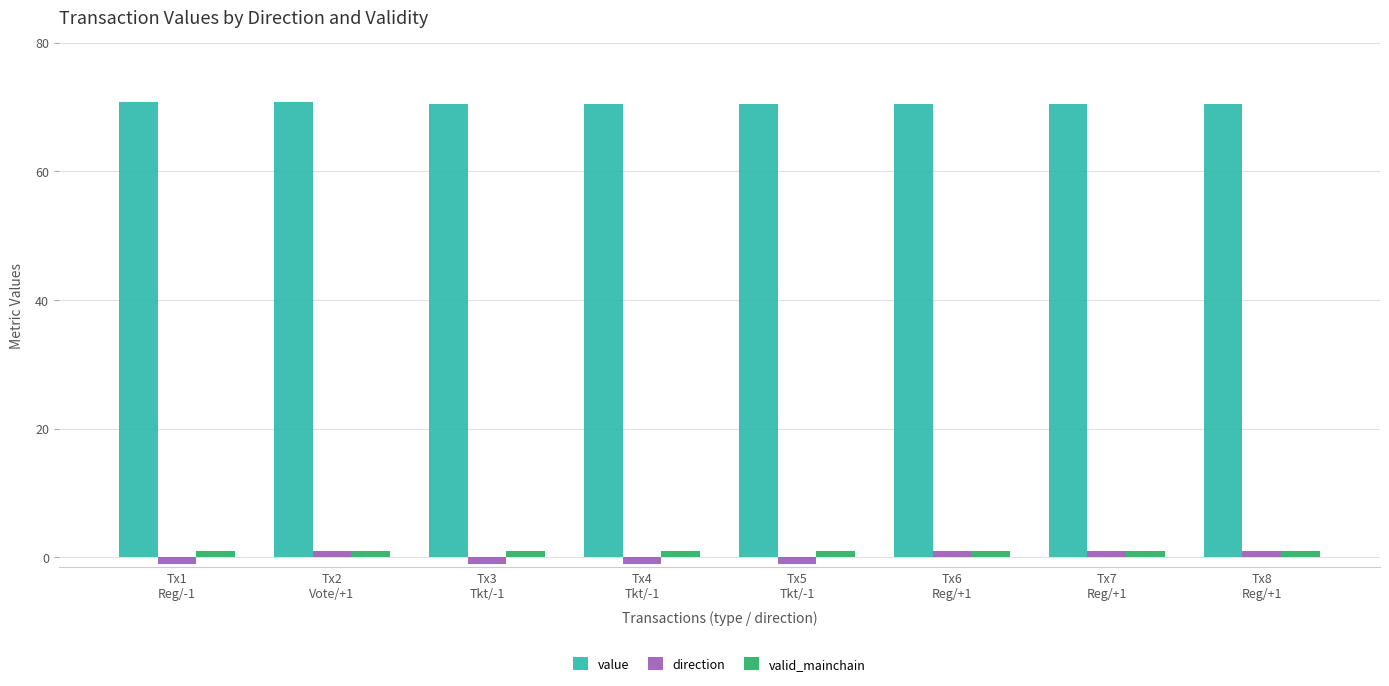

At how many categories does at least one series exceed 17?

8